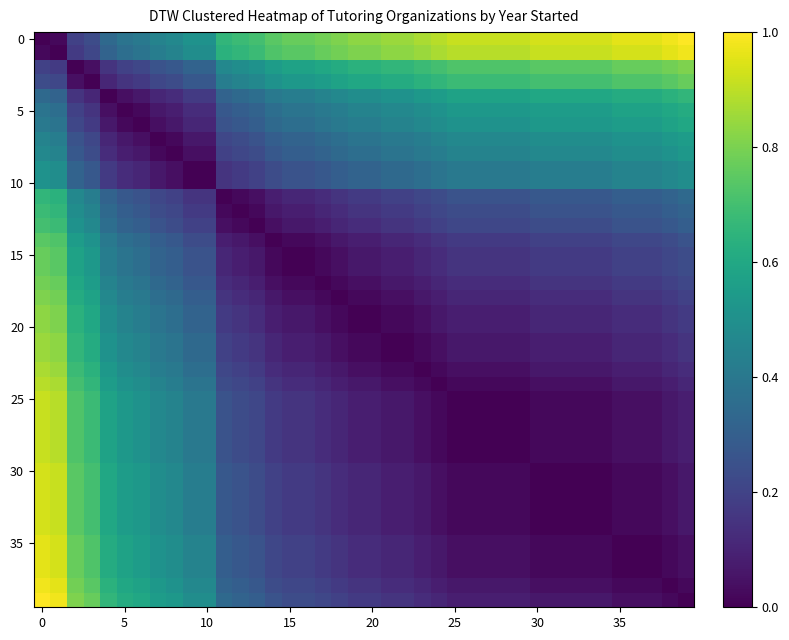

At how many categories does at least one series exceed 0?

40